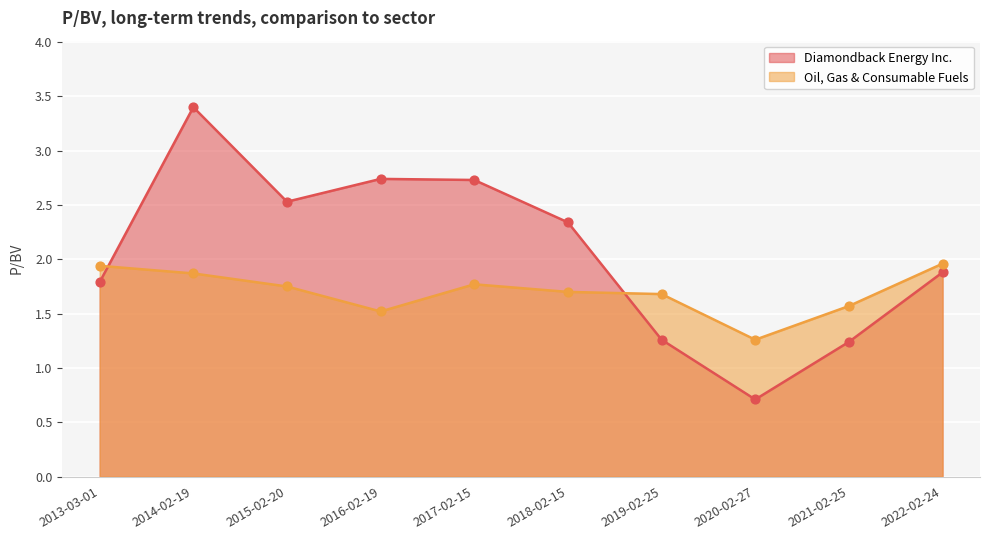

At how many categories does at least one series exceed 2?

5